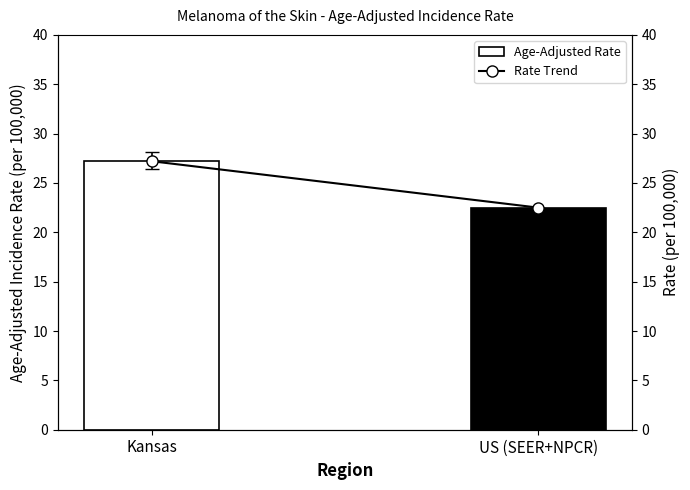

What is the sum of all Rate Trend values?

49.7